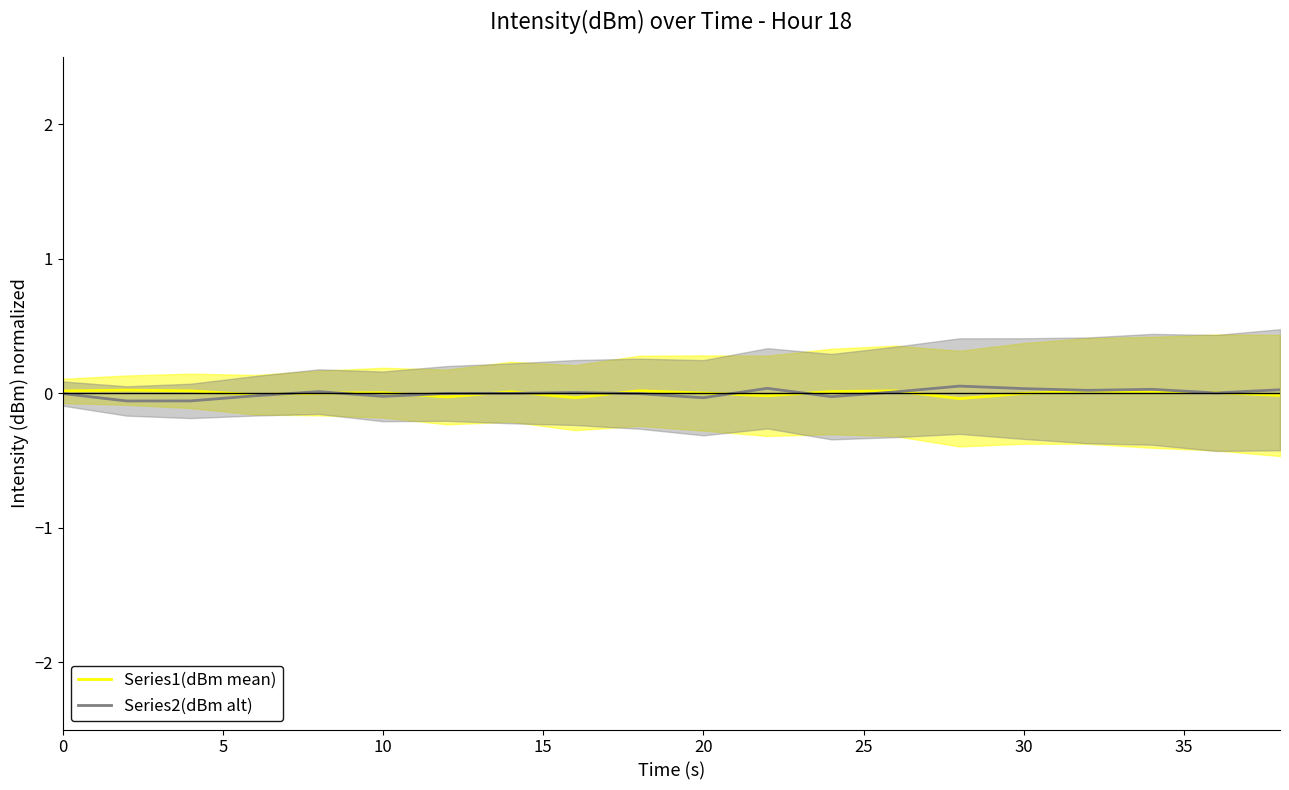

How many values in the Series1(dBm mean) series are below 0?

7